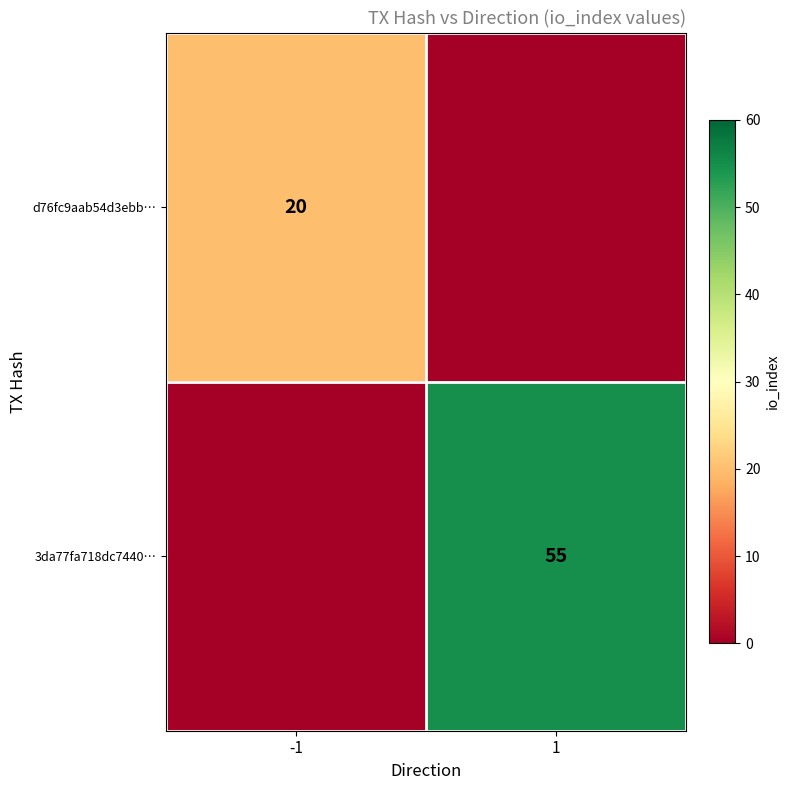

Between 1 and -1, which is larger?

-1